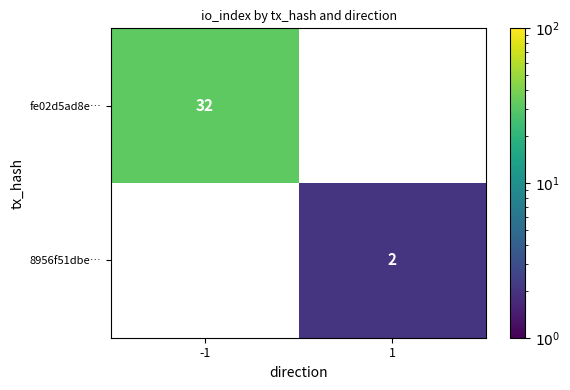

The value of 8956f51dbe… at 1 is 1. True or false?

False